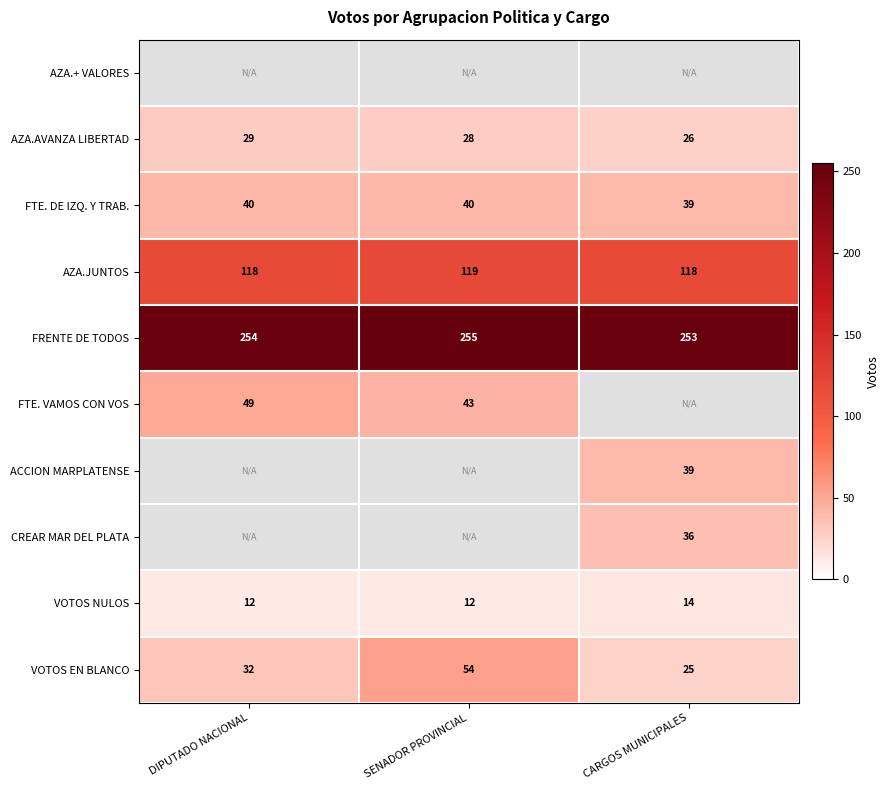

Count the number of categories in the chart.

3